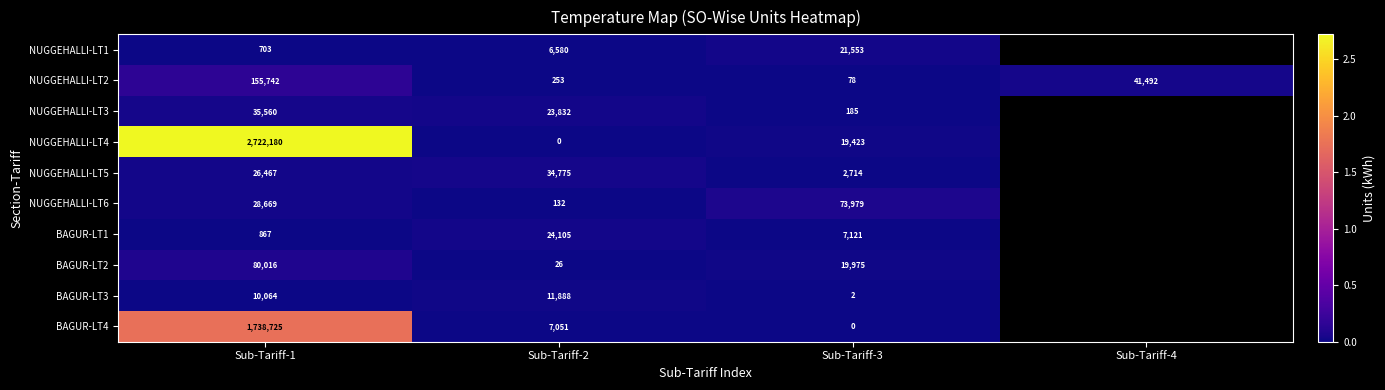

Is the value of NUGGEHALLI-LT5 at Sub-Tariff-2 greater than the value of NUGGEHALLI-LT3 at Sub-Tariff-1?

No